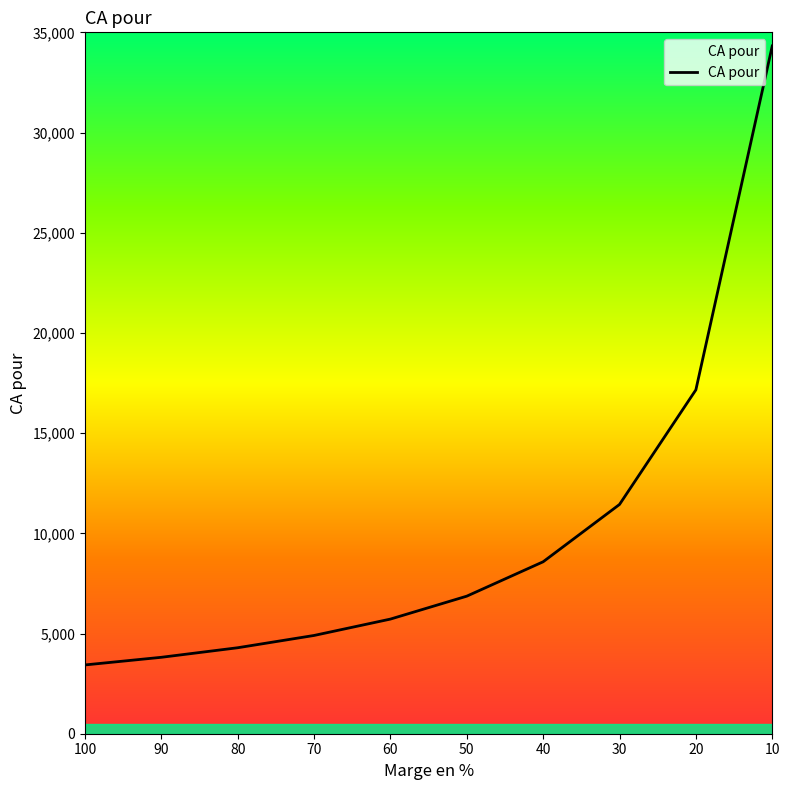

What is the average value?

10052.2